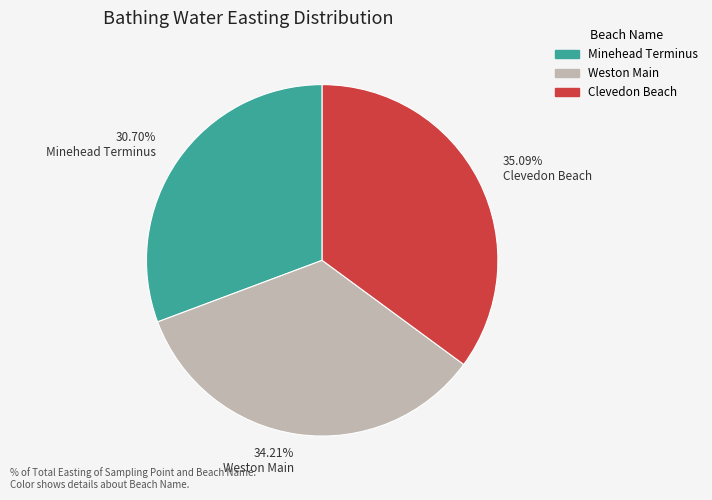

Which slice is the largest?

Clevedon Beach